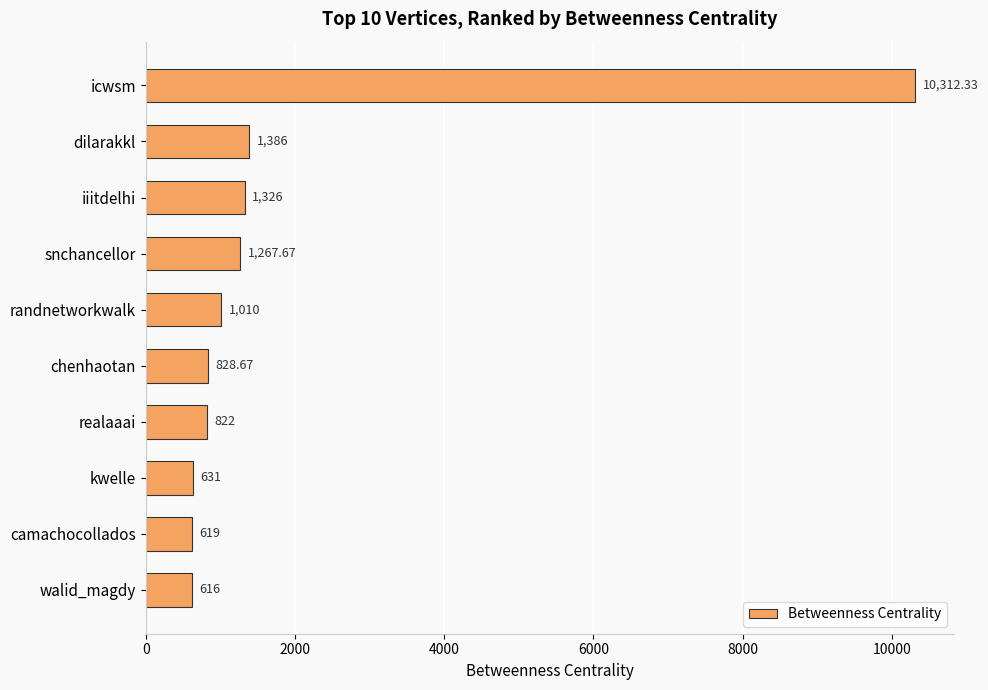

What is the label of the 6th bar from the bottom?

randnetworkwalk